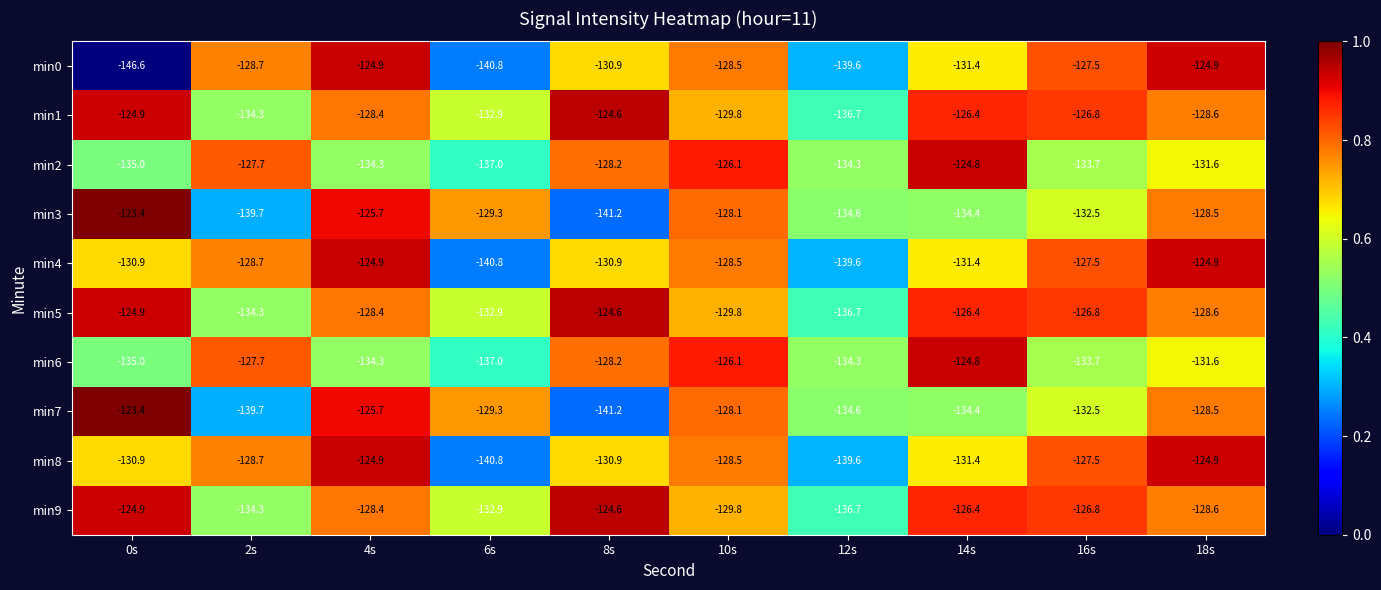

Which label corresponds to the largest value in the chart?

0s